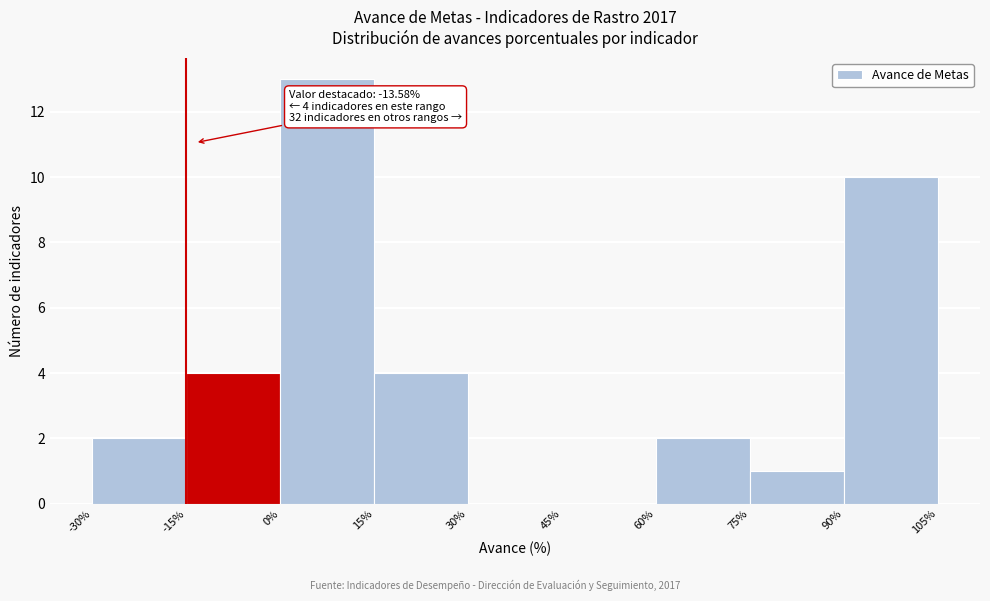

Which range on the x-axis has the tallest bar?

0% to 15%